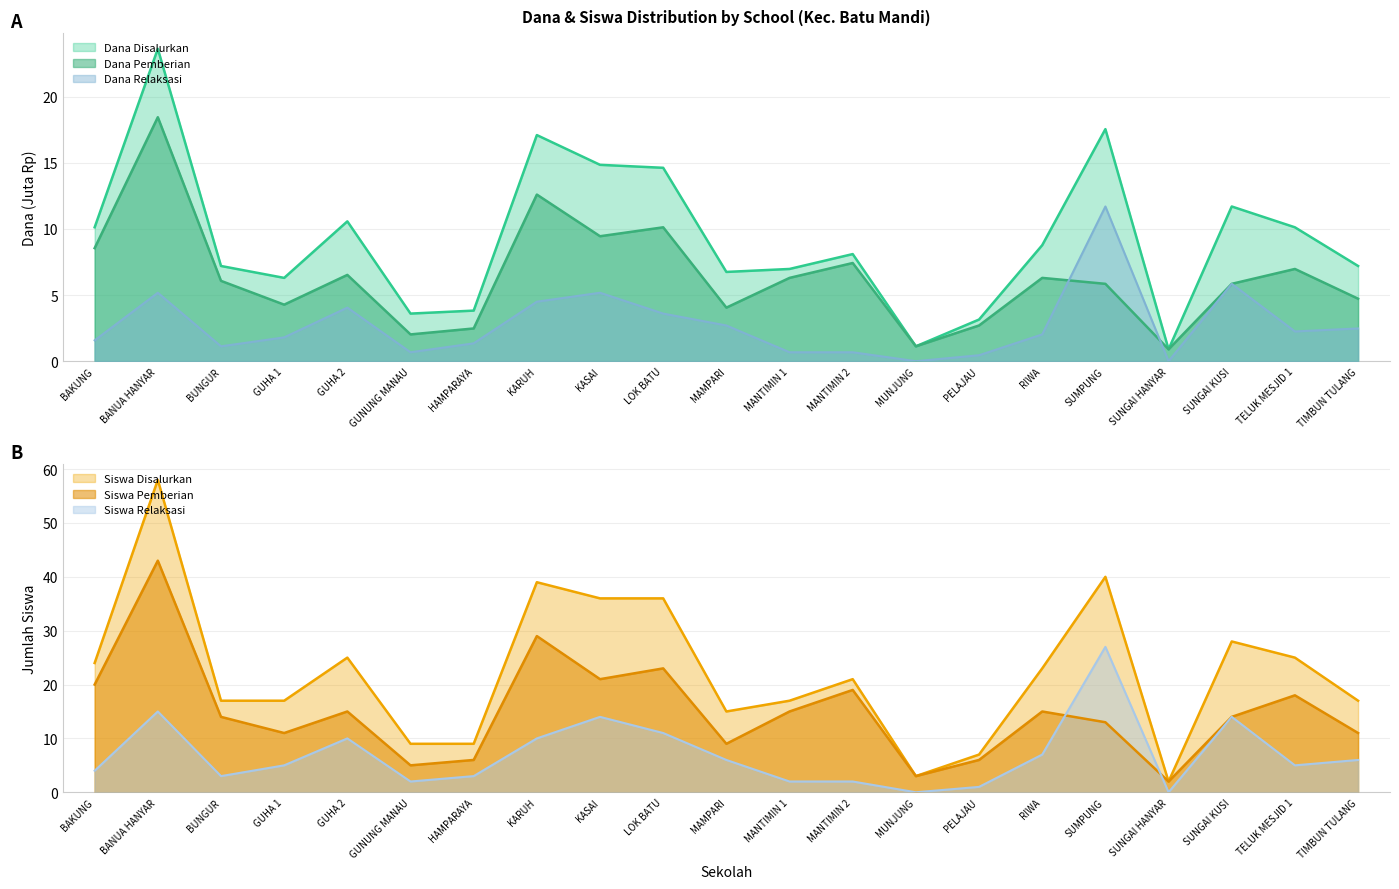

At which label does Dana Pemberian reach its minimum?

SUNGAI HANYAR